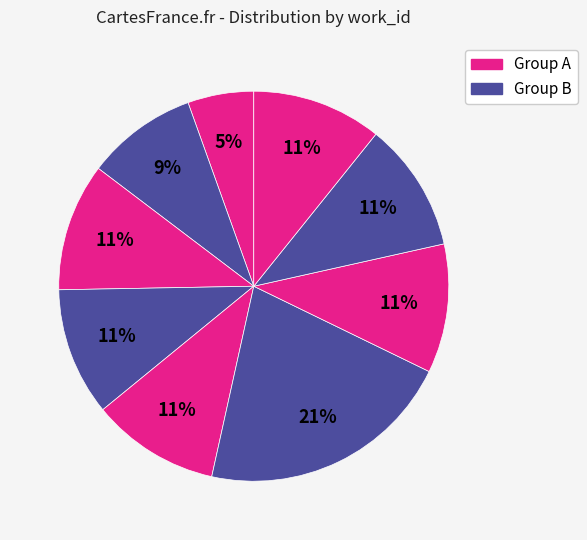

Count the number of slices in the pie.

9